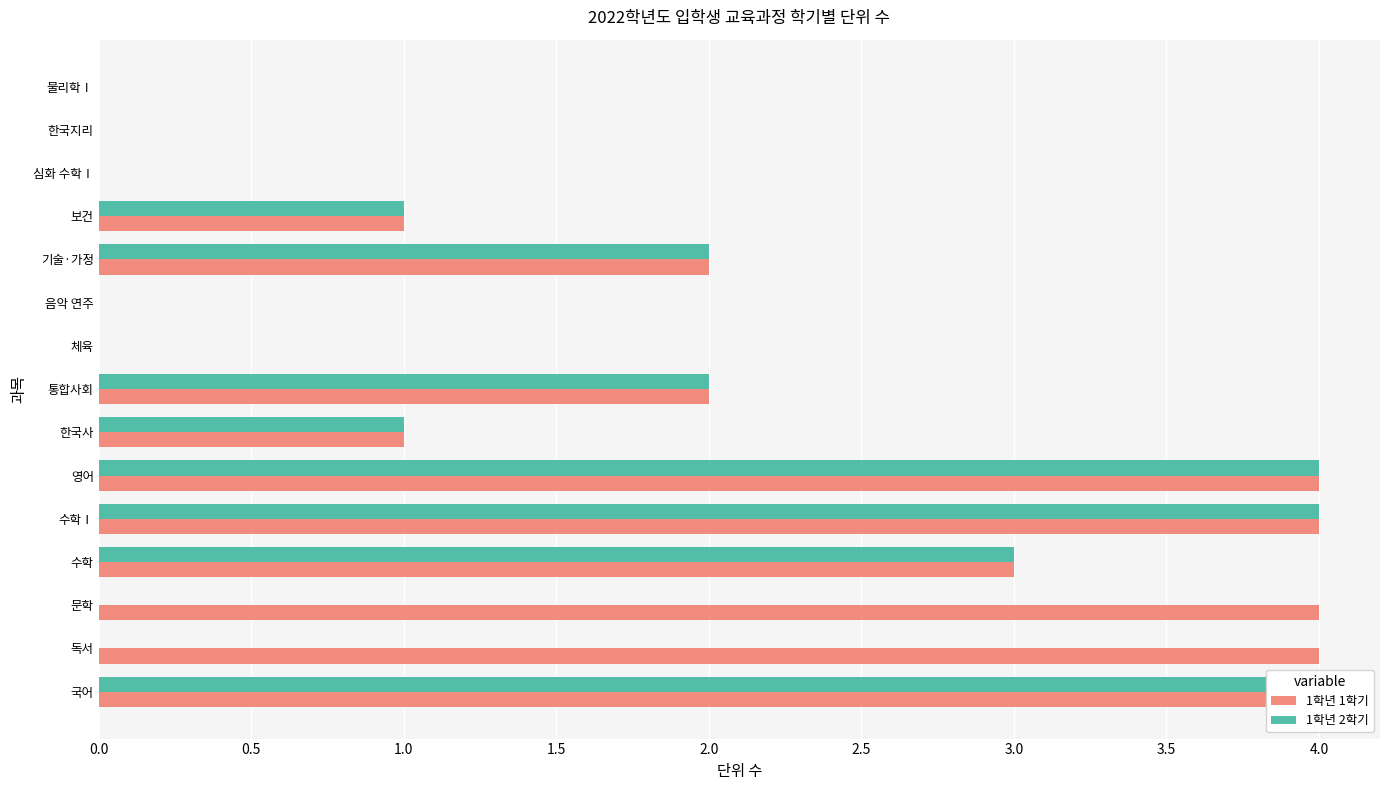

The 1학년 2학기 series shows 0 at 1.0. True or false?

True